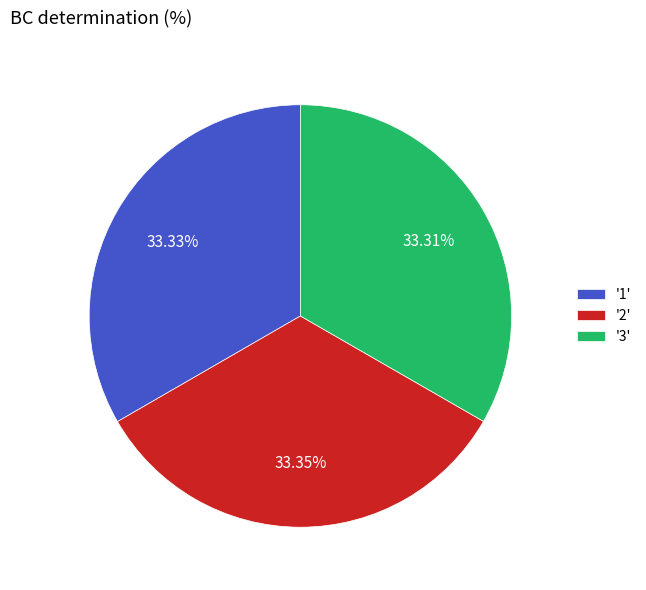

Is there any slice that represents more than half of the pie?

No